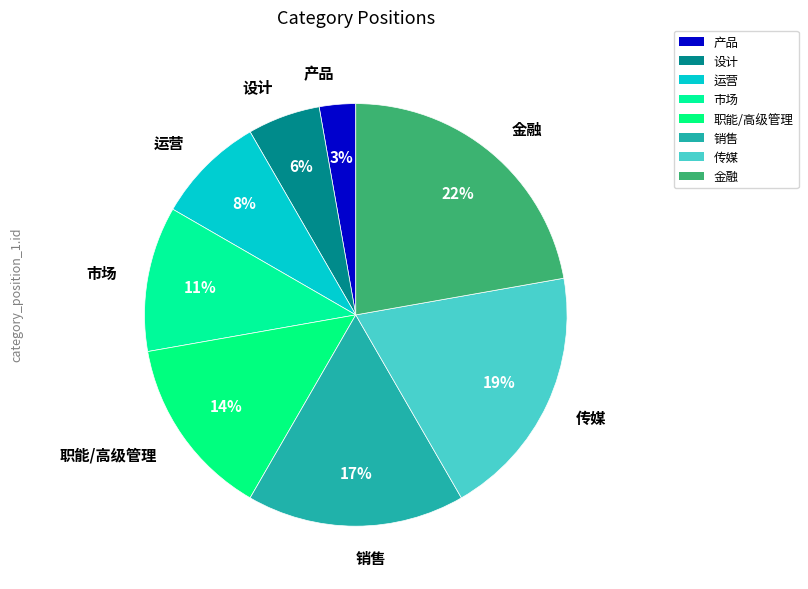

Between 金融 and 销售, which is larger?

金融